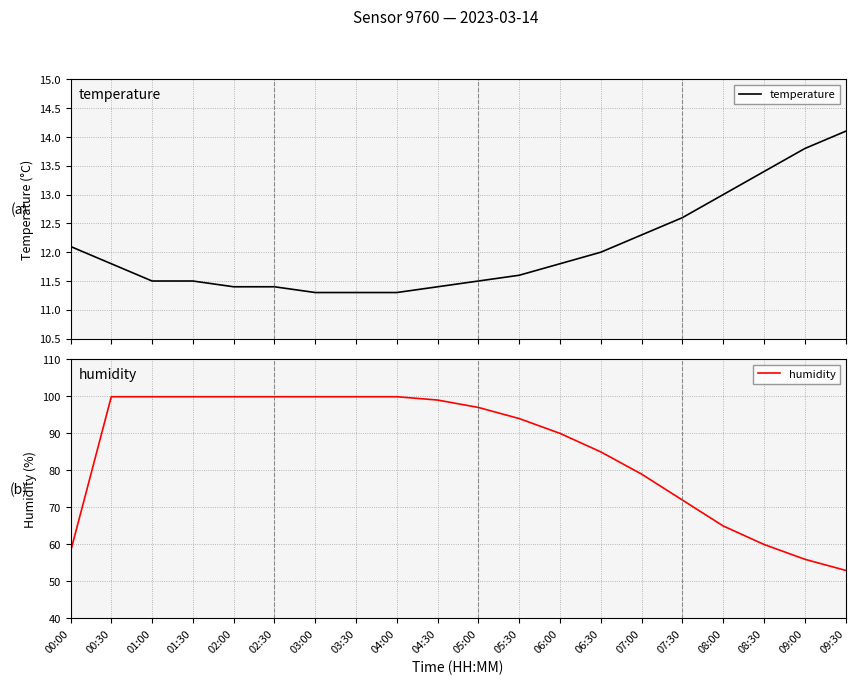

True or false: temperature and humidity cross at least once.

False